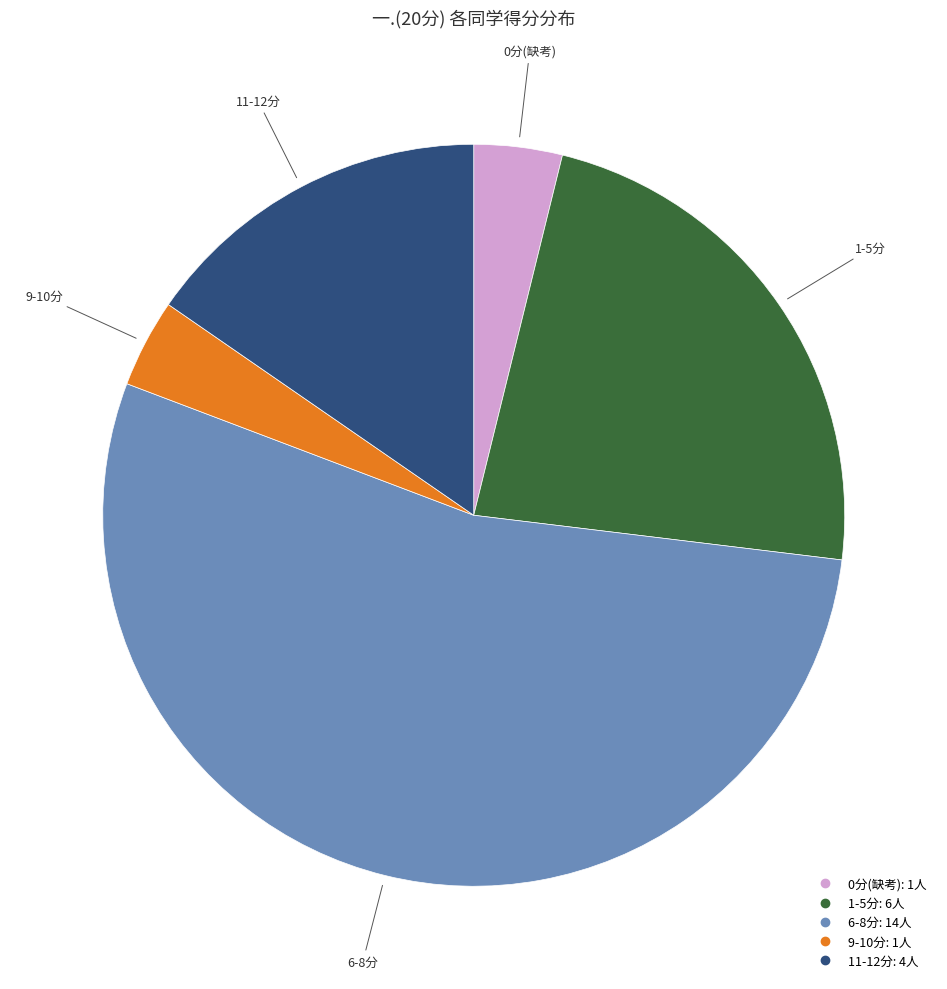

Is there any slice that represents more than half of the pie?

Yes